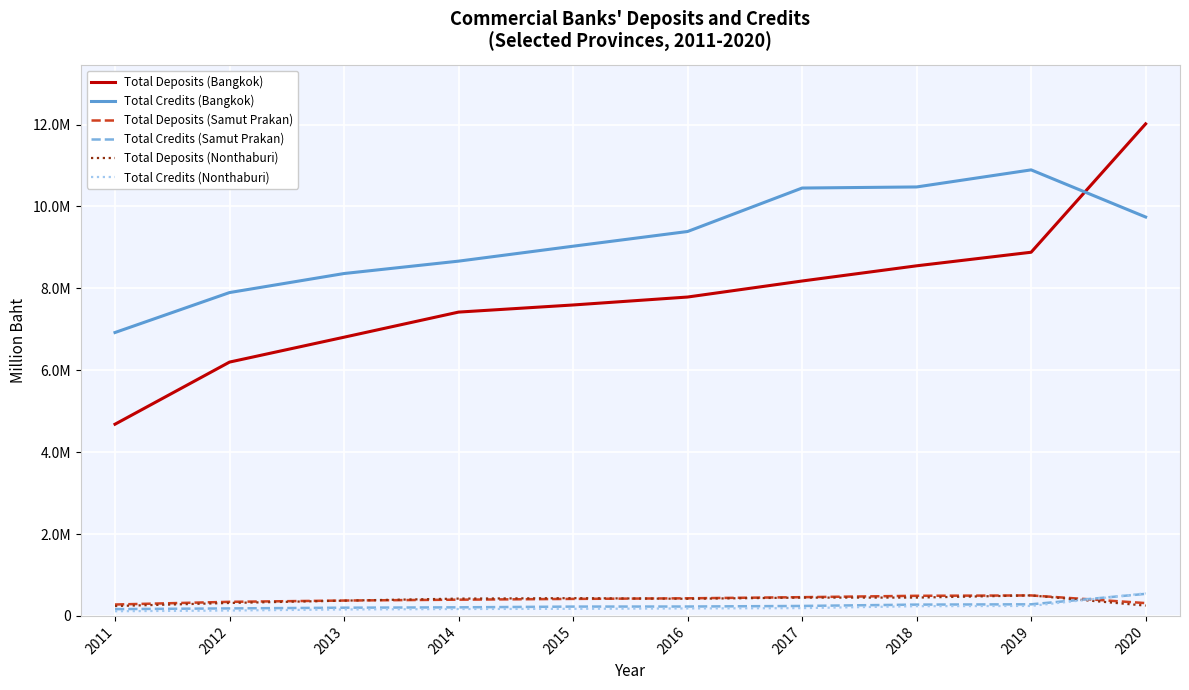

Reading left to right, extract all data points from this chart.

Total Deposits (Bangkok): 4681267	6198411	6806025	7419274	7593060	7787131	8178613	8549595	8880940	12016207
Total Credits (Bangkok): 6920651	7896368	8361093	8663587	9028176	9387486	10448798	10475297	10892300	9741058
Total Deposits (Samut Prakan): 278219	343577	375191	396213	415150	429839	457300	490765	499876	312576
Total Credits (Samut Prakan): 165589	183054	200474	209029	227408	229054	242918	275844	283289	538491
Total Deposits (Nonthaburi): 241178	315994	372501	422184	433408	418227	446669	447285	500548	251168
Total Credits (Nonthaburi): 114107	131671	157809	168293	172716	182349	190242	237382	243416	552356